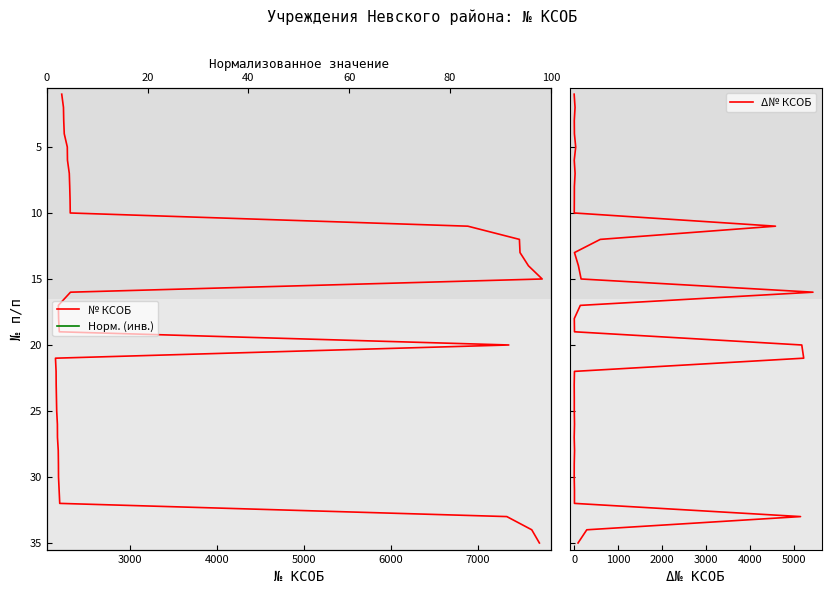

True or false: Δ№ КСОБ and Норм. (инв.) cross at least once.

False